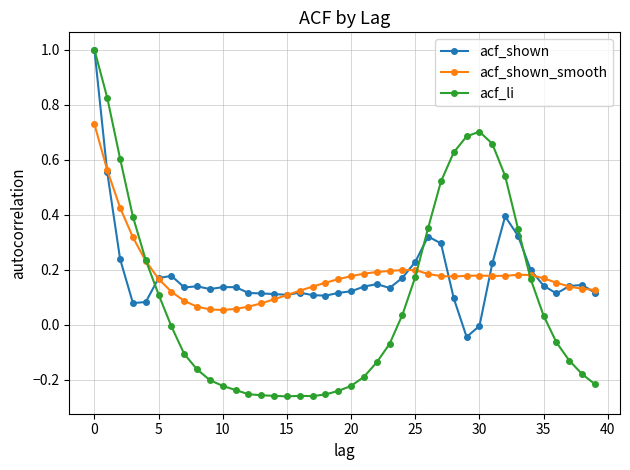

True or false: acf_shown_smooth has more than 0 interior local peaks.

True